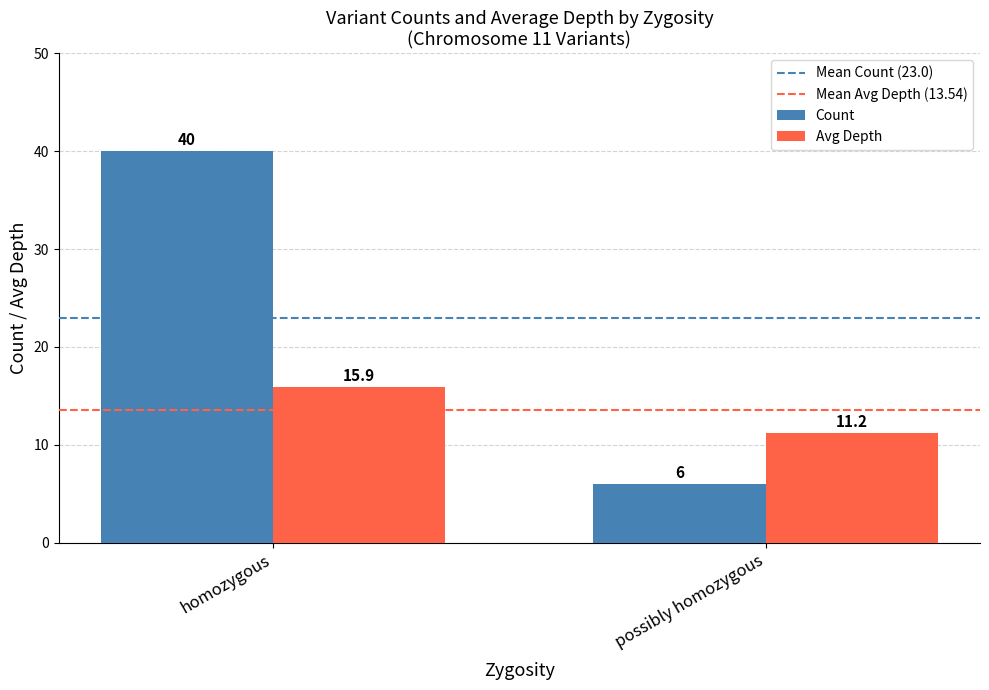

Between homozygous and possibly homozygous, which series saw the biggest shift?

Count